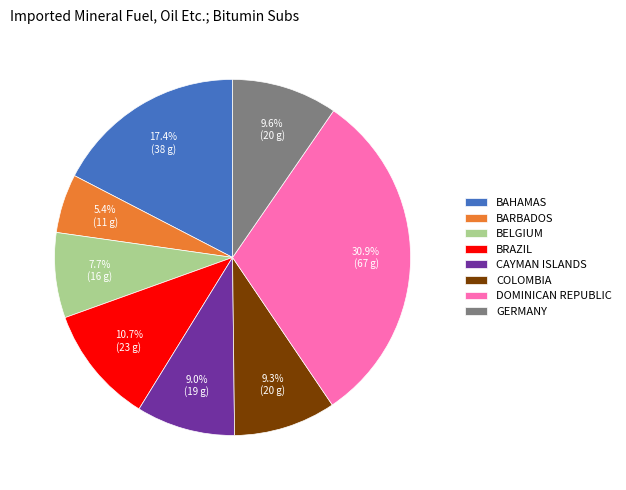

Which category has the biggest portion of the pie?

DOMINICAN REPUBLIC